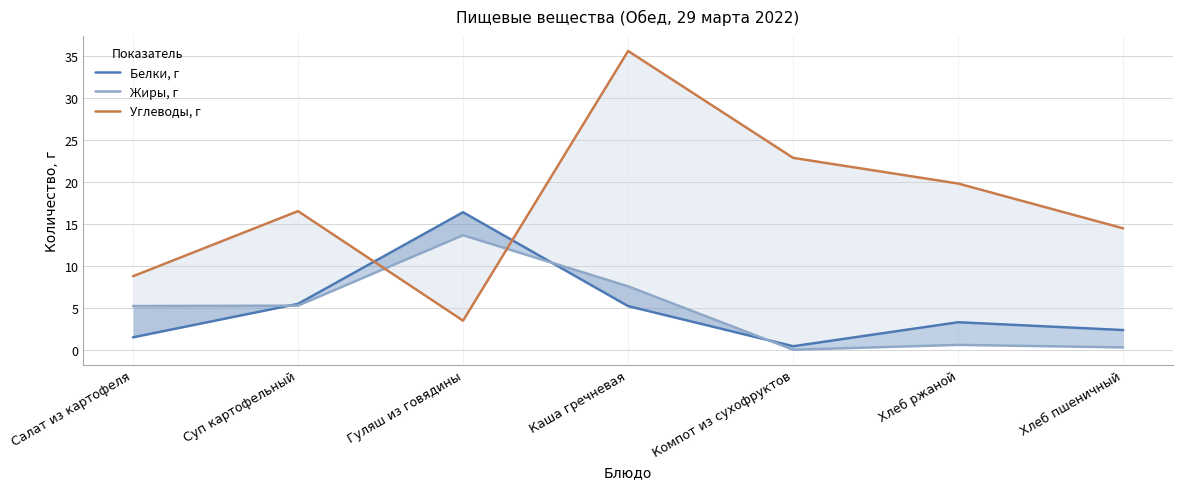

Which category has the highest value in the Углеводы, г series?

Каша гречневая